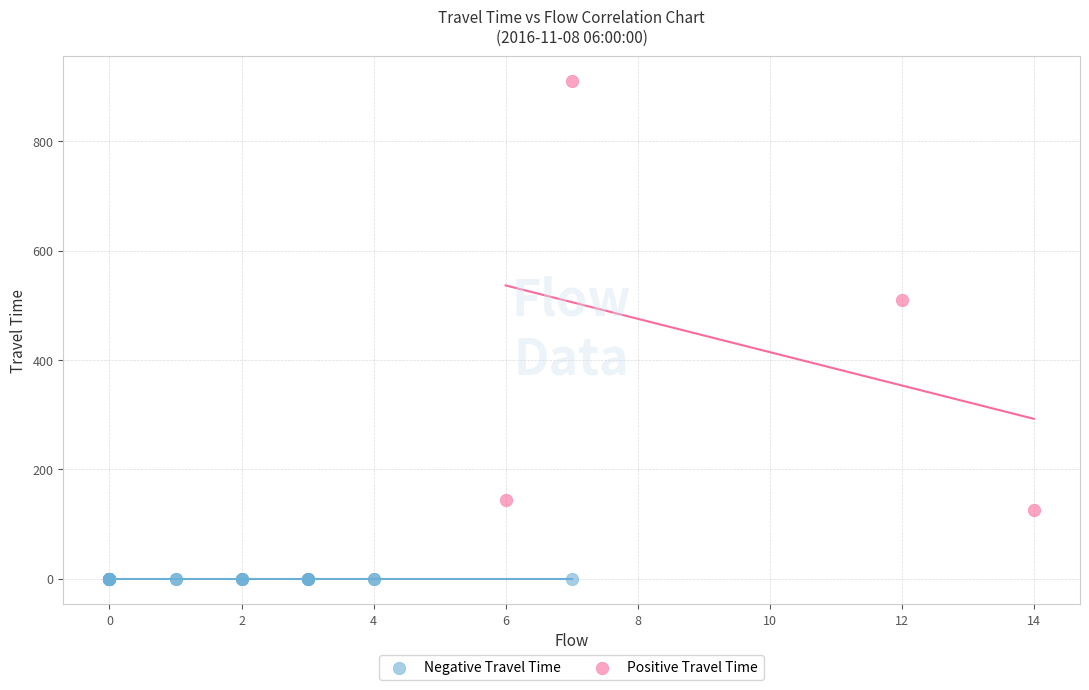

What are all the series names shown in the legend?

Negative Travel Time, Positive Travel Time